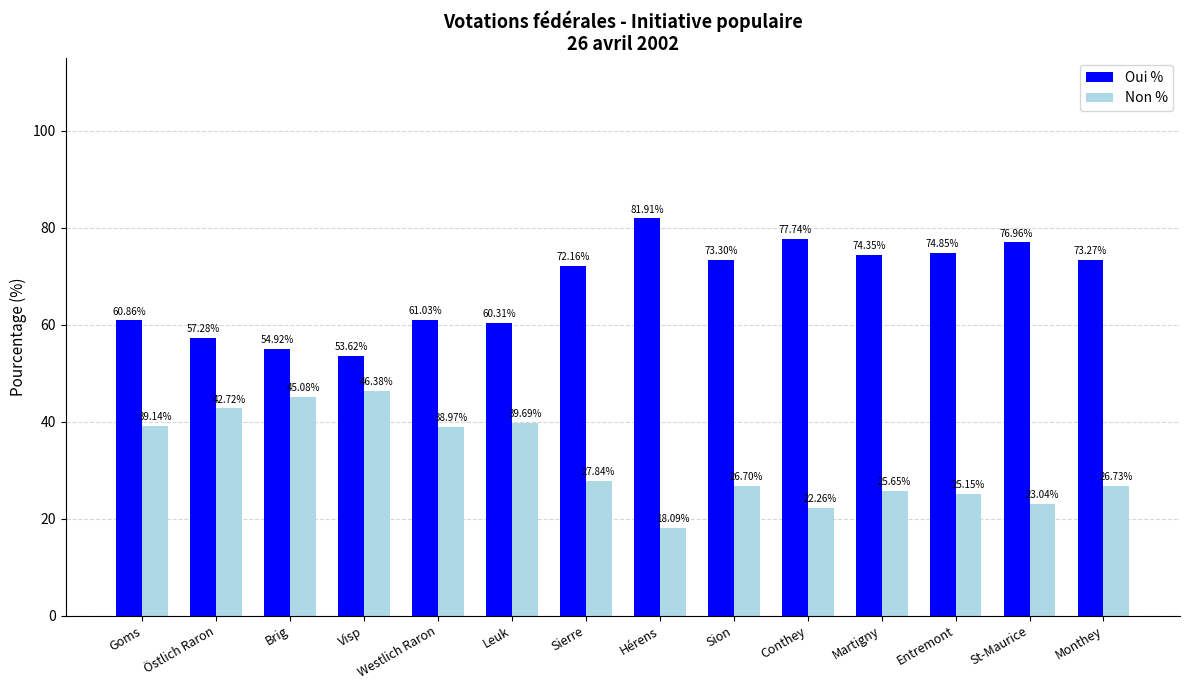

Are the bars grouped side by side (vs. stacked)?

Yes